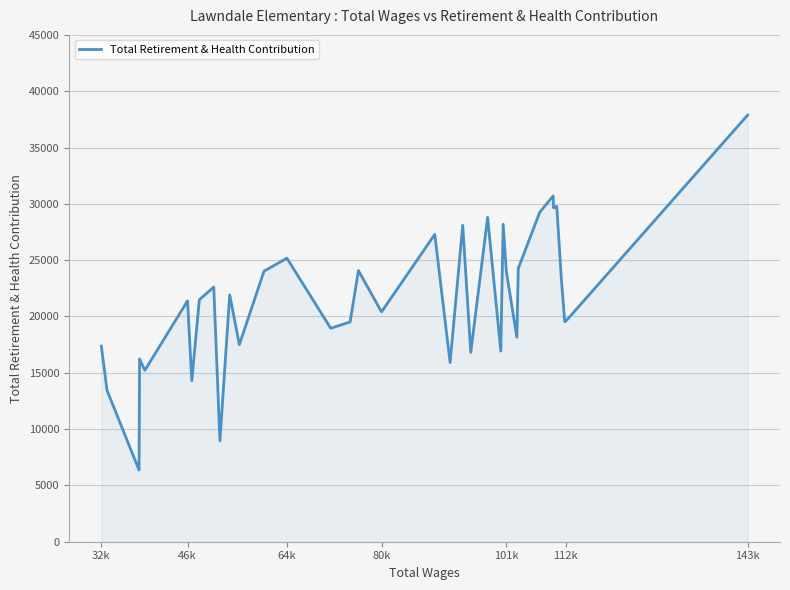

What is the maximum value shown in the chart?

37886